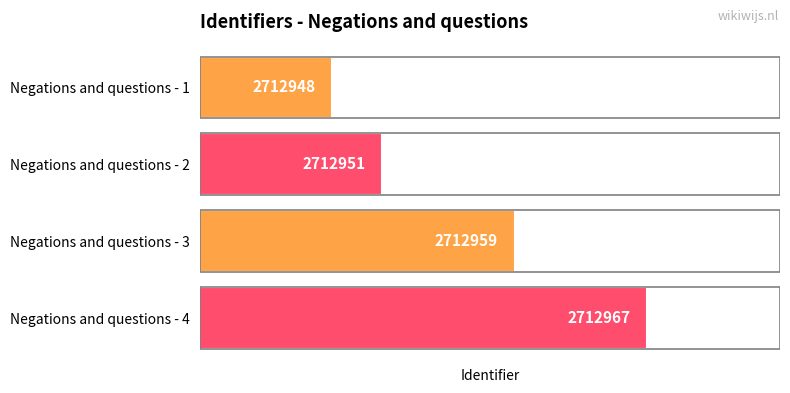

What is the greatest value displayed?

2712967